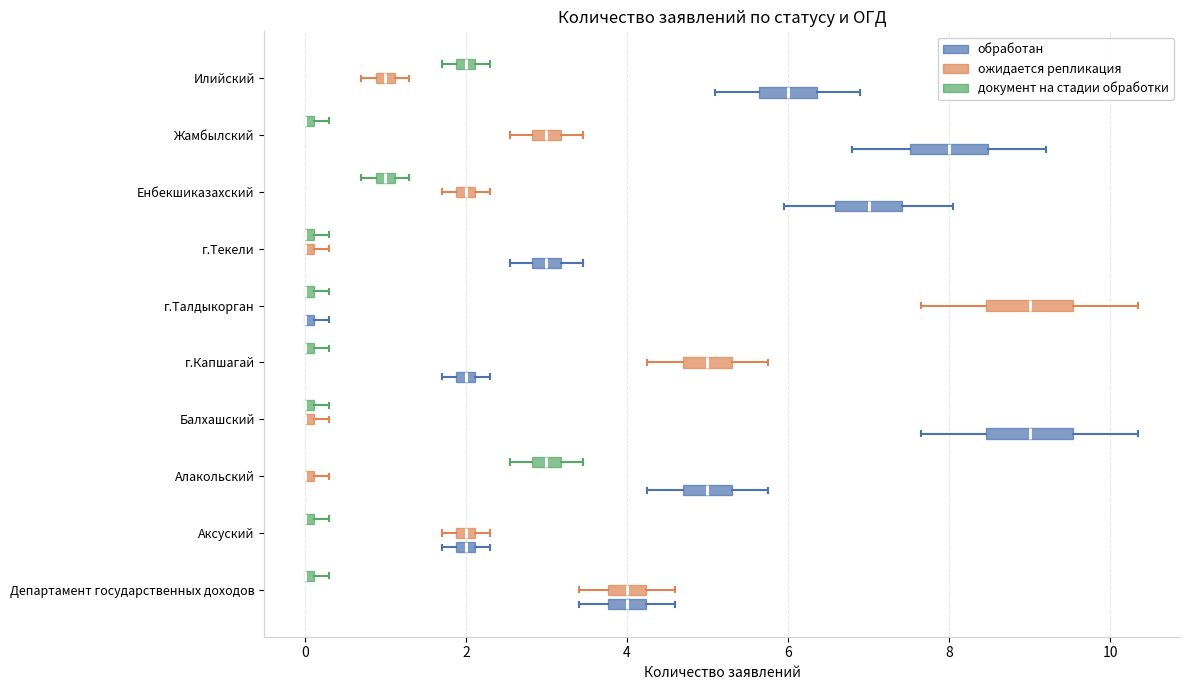

Where does the left whisker of the box for Енбекшиказахский (обработан) end on the x-axis? The values are not printed on the chart, so give them approximately, as read against the axis.

6.0